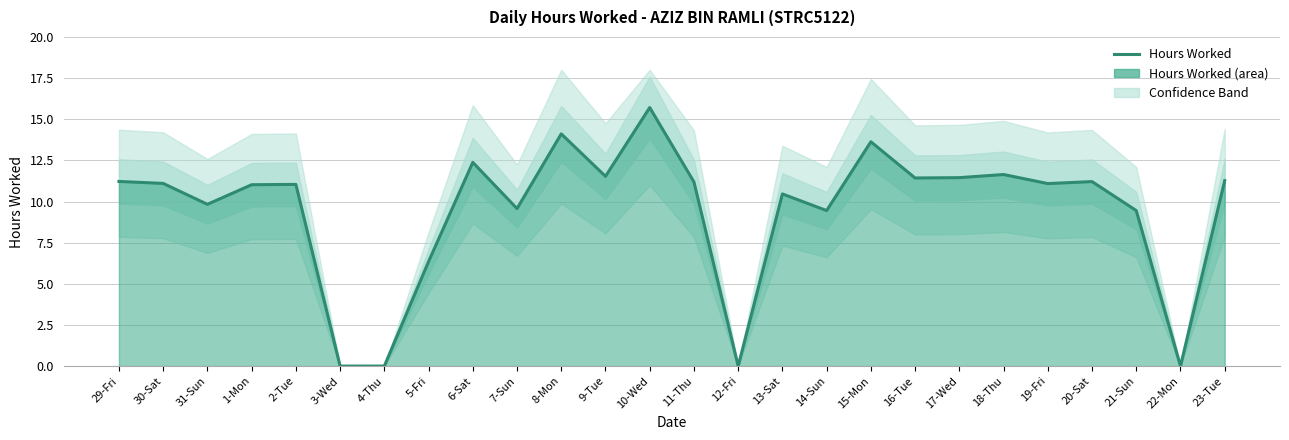

The value at 17-Wed is 11.4. True or false?

True